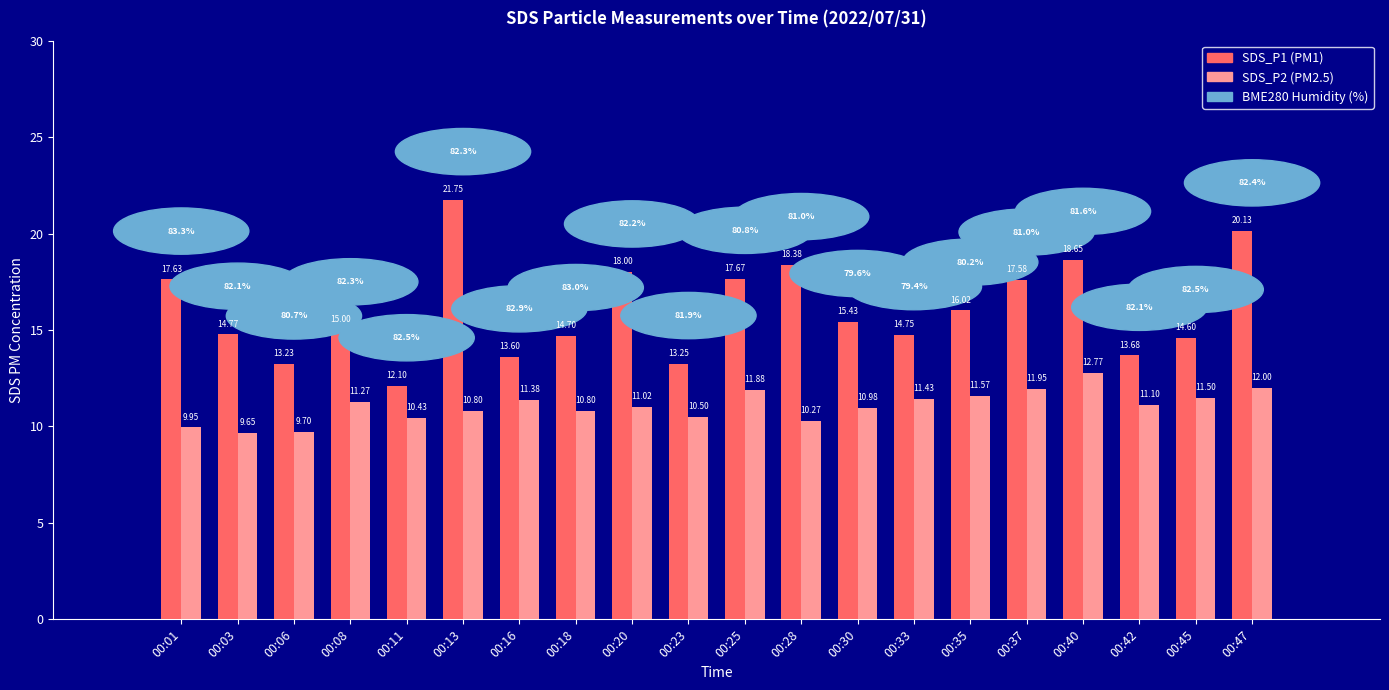

Are the bars horizontal?

No